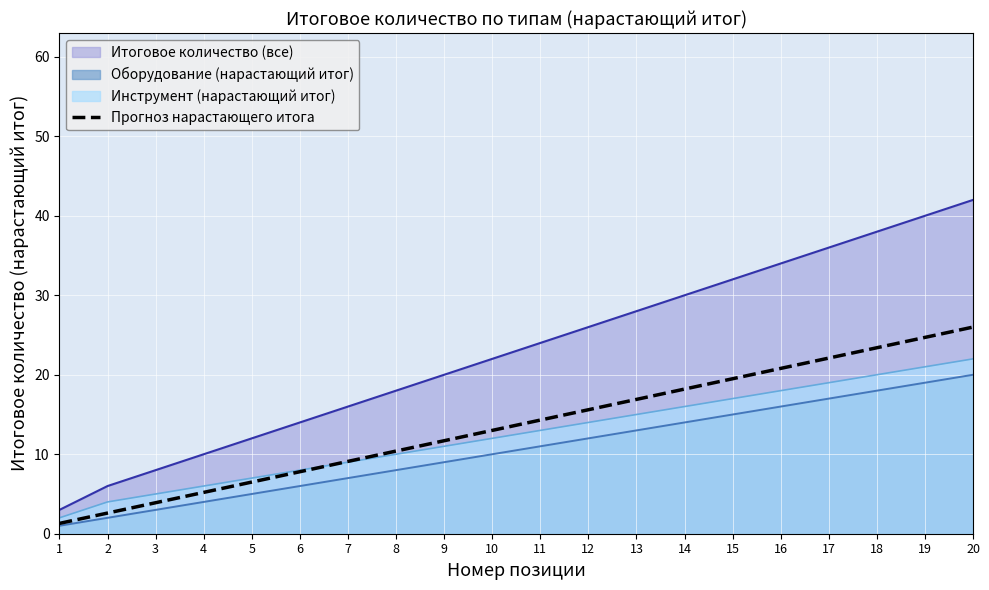

What is the difference between the maximum and minimum values?

24.7